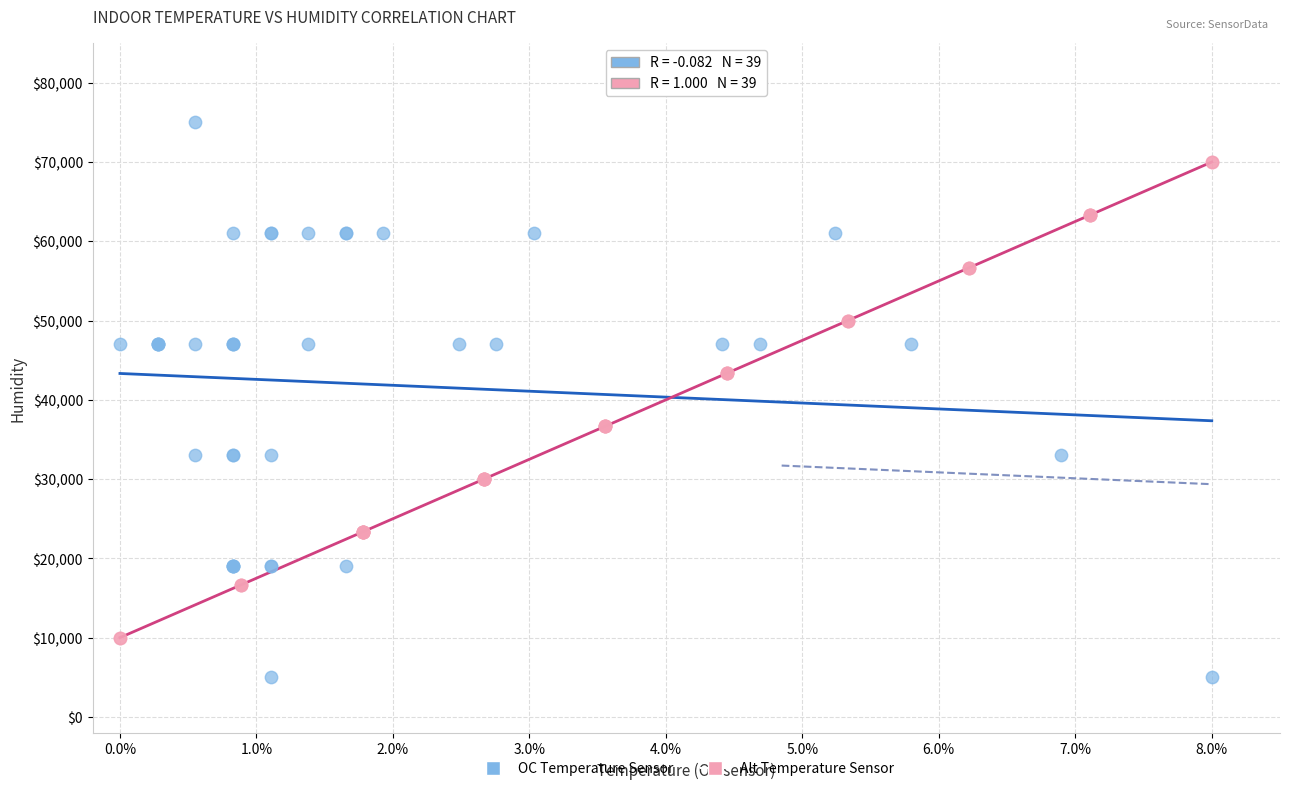

Which series contains the lowest Y value?

OC Temperature Sensor